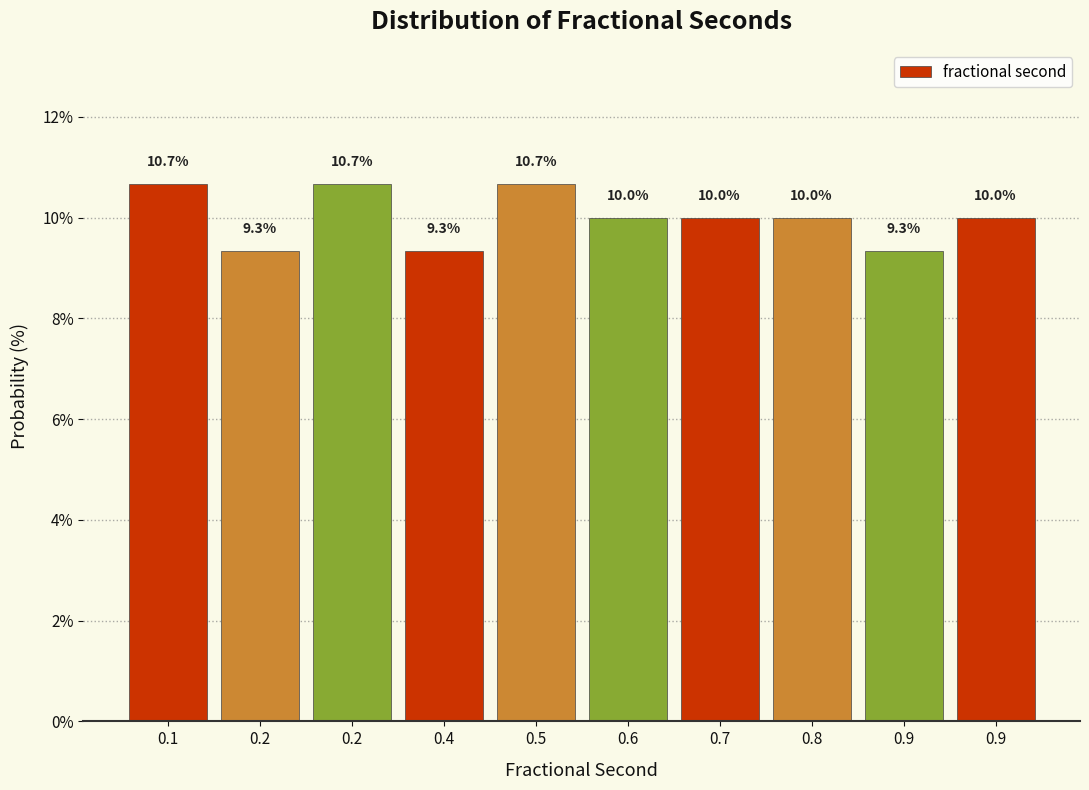

How many bars are there in total?

10